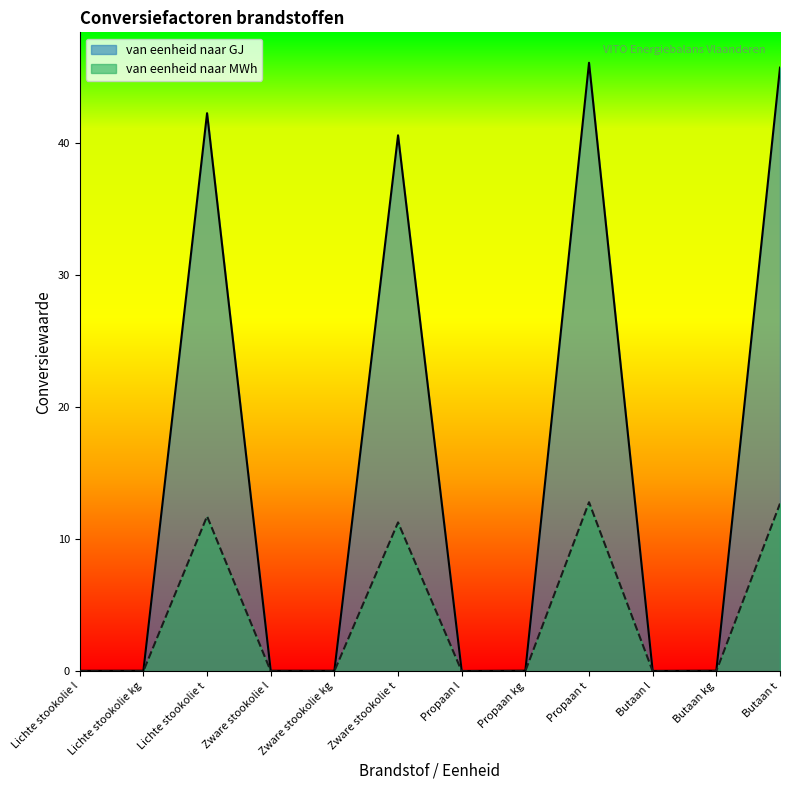

The van eenheid naar GJ series shows 46.1 at Propaan t. True or false?

True